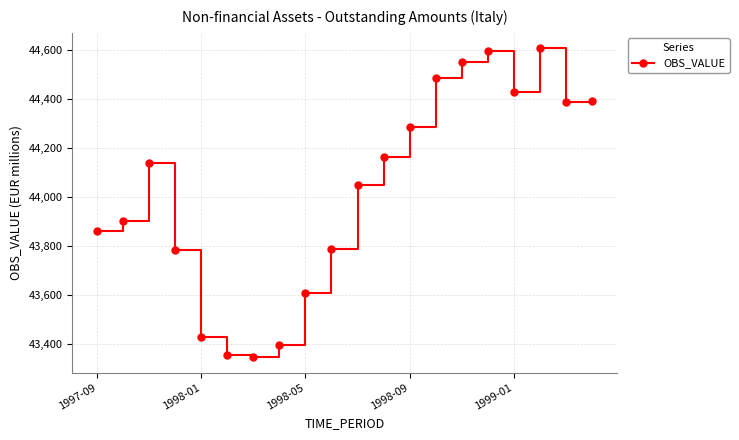

What is the sum of all values?

880535